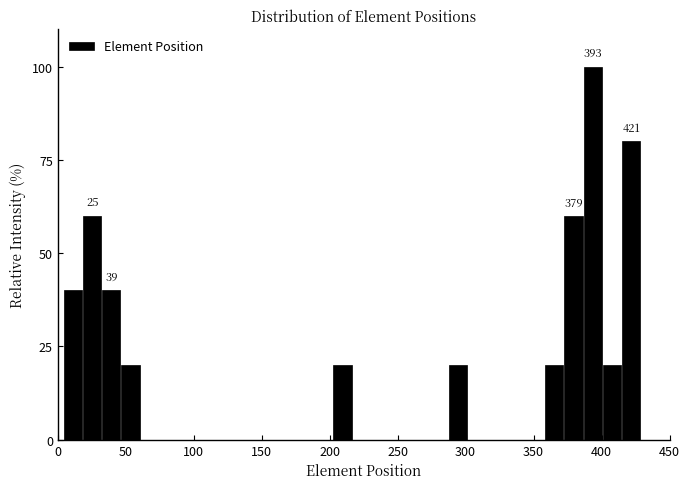

Read against the x-axis, roughly where is the centre of the tallest bar?

395